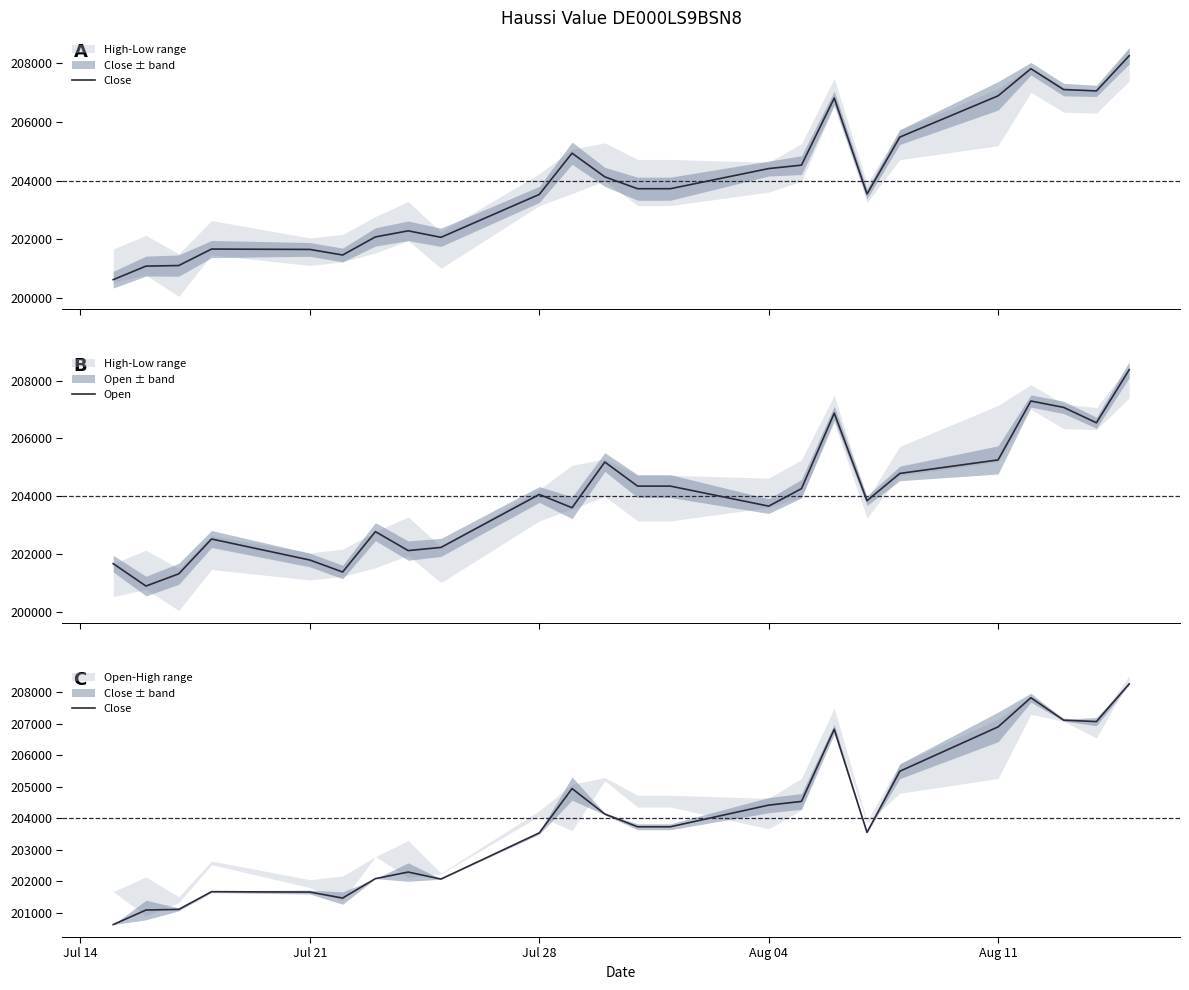

What is the minimum value for Open?

200896